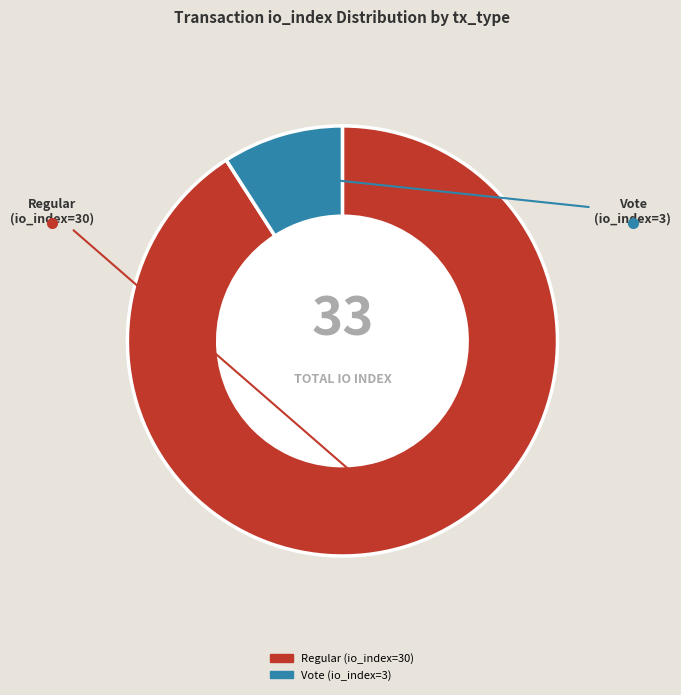

Which slice represents more than half of the pie?

Regular (io_index=30)